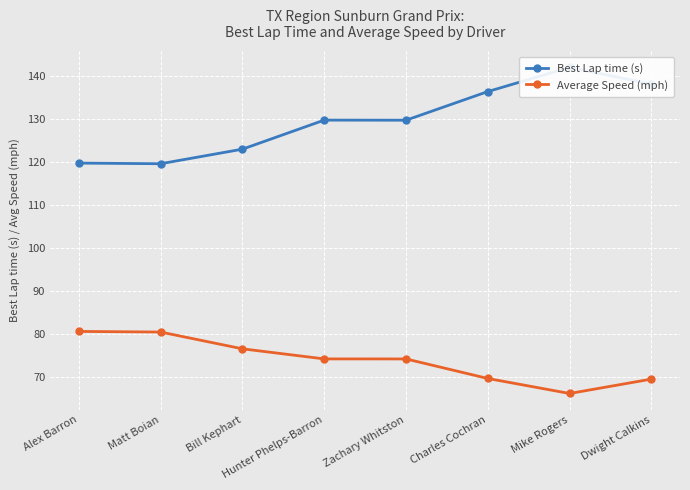

True or false: Best Lap time (s) and Average Speed (mph) intersect in this chart.

False